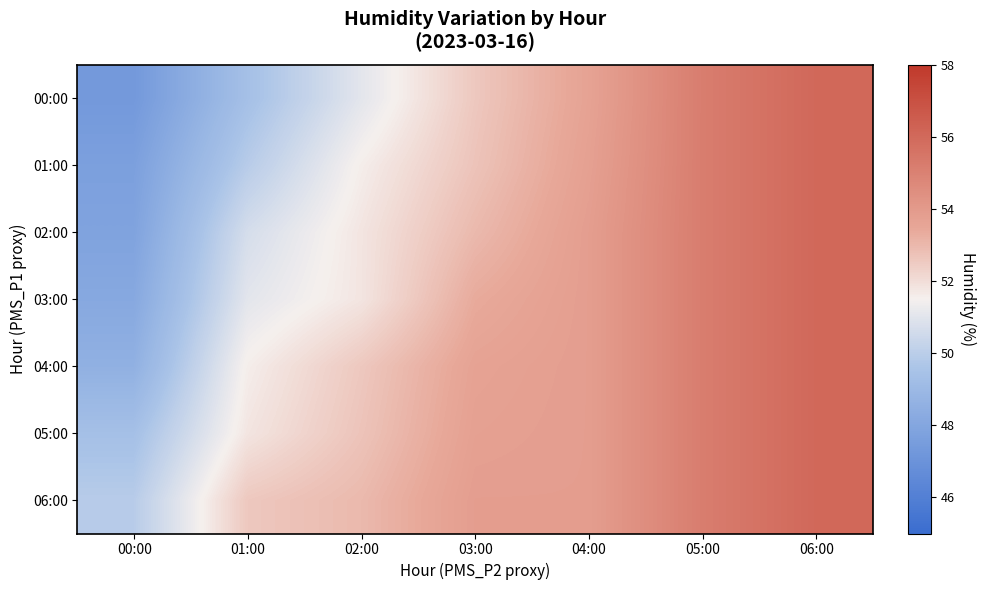

Which has a higher value, 04:00 or 06:00?

06:00